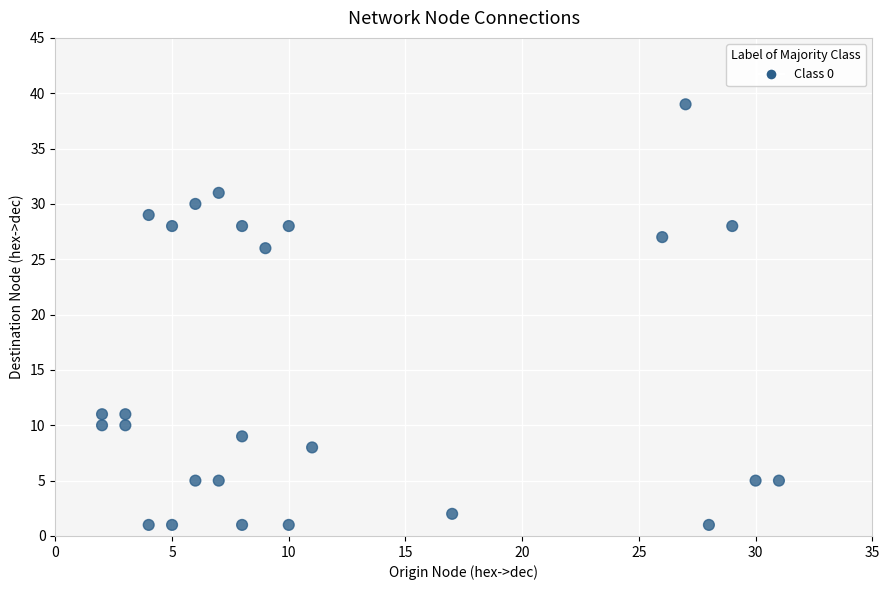

What Y value in the scatter plot is closest to 20?

26